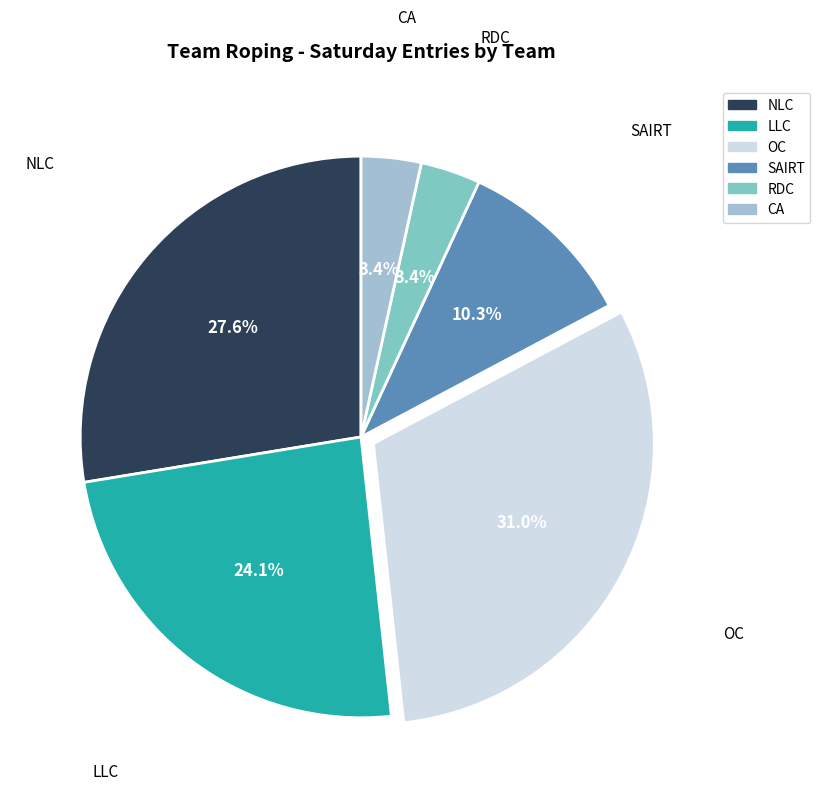

True or false: LLC accounts for 35% of the total.

False